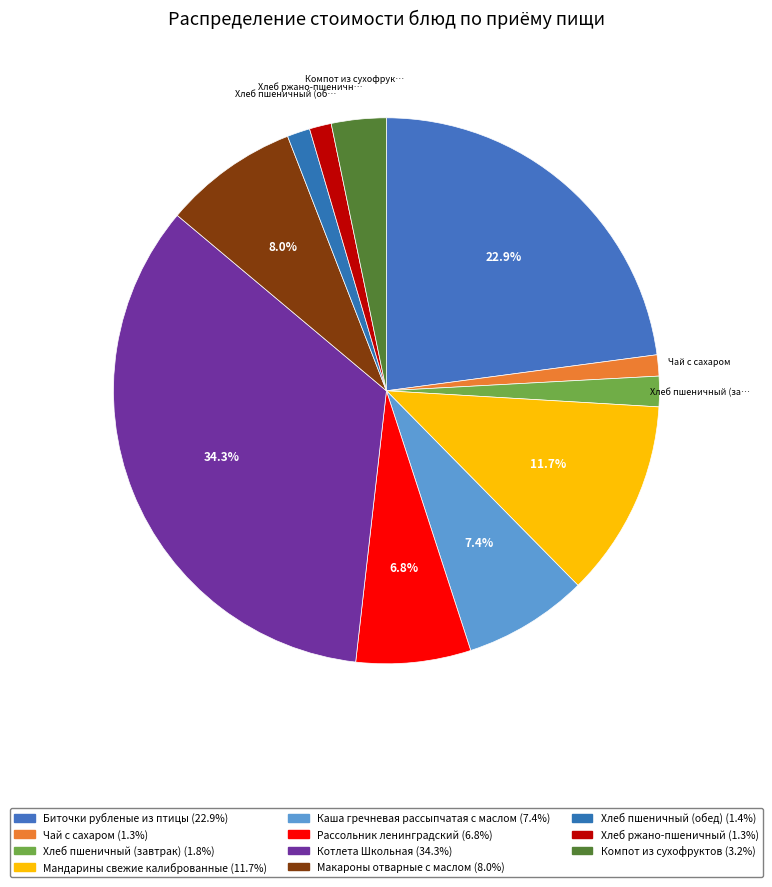

To the nearest percent, what is the average slice percentage?

9%